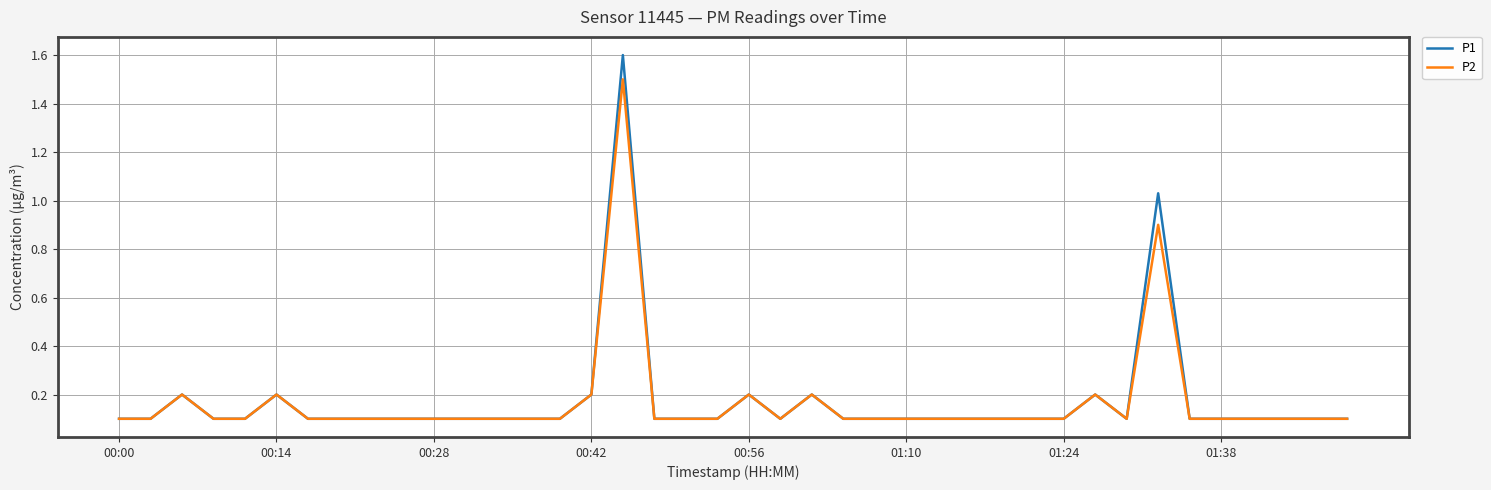

What is the highest value of the P1 series?

1.6